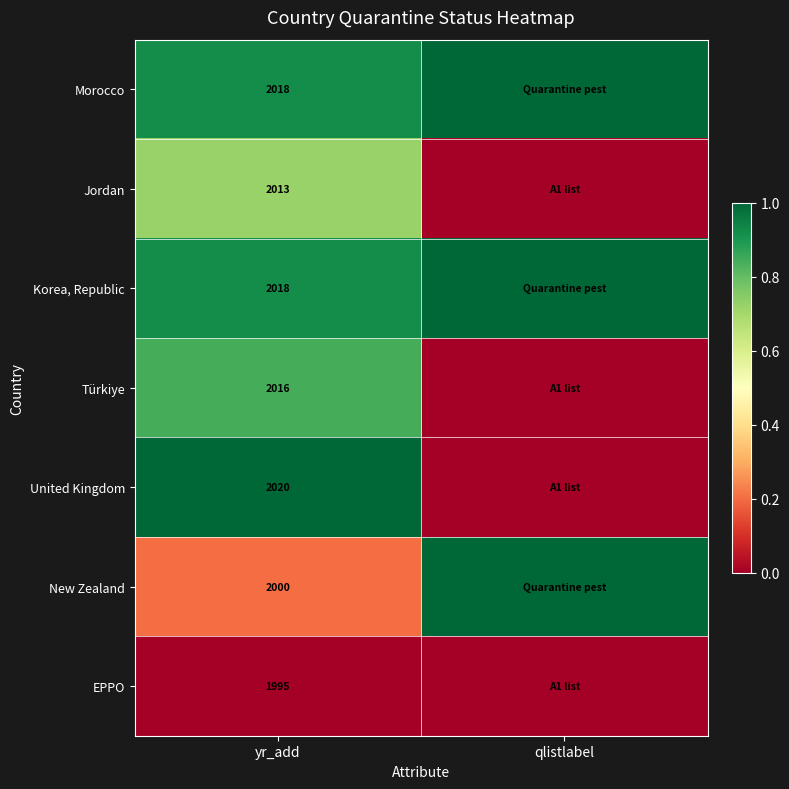

What is the difference between the highest and lowest values at yr_add?

25